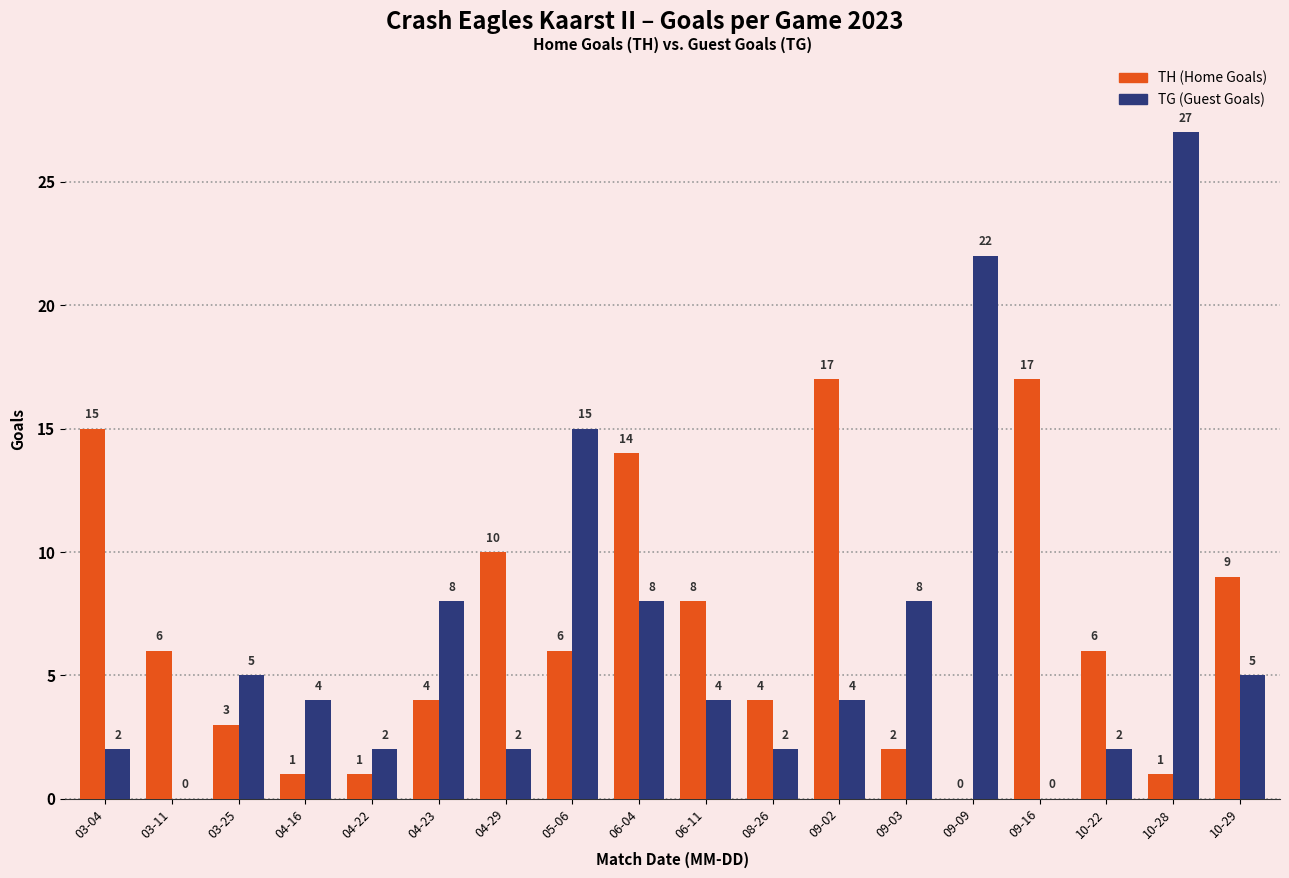

Which label corresponds to the largest value in the chart?

10-28